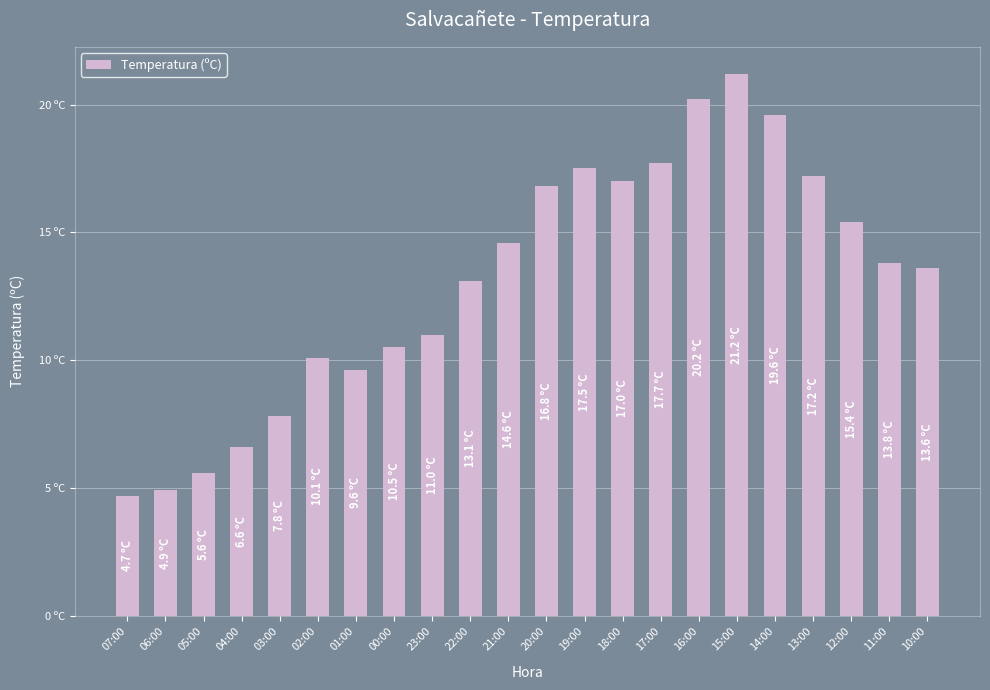

Reading left to right, extract all data points from this chart.

07:00=4.7	06:00=4.9	05:00=5.6	04:00=6.6	03:00=7.8	02:00=10.1	01:00=9.6	00:00=10.5	23:00=11.0	22:00=13.1	21:00=14.6	20:00=16.8	19:00=17.5	18:00=17.0	17:00=17.7	16:00=20.2	15:00=21.2	14:00=19.6	13:00=17.2	12:00=15.4	11:00=13.8	10:00=13.6